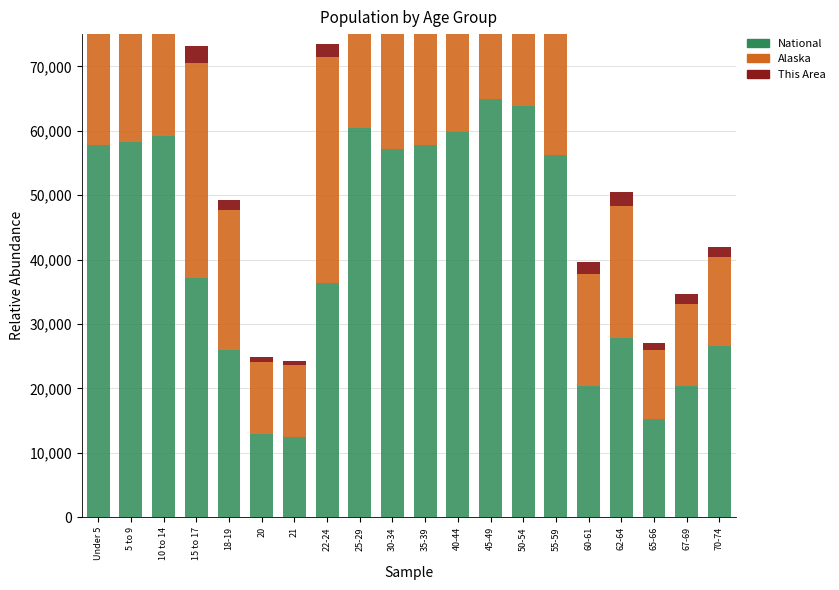

Is the value of This Area at 70-74 greater than the value of Alaska at 20?

No